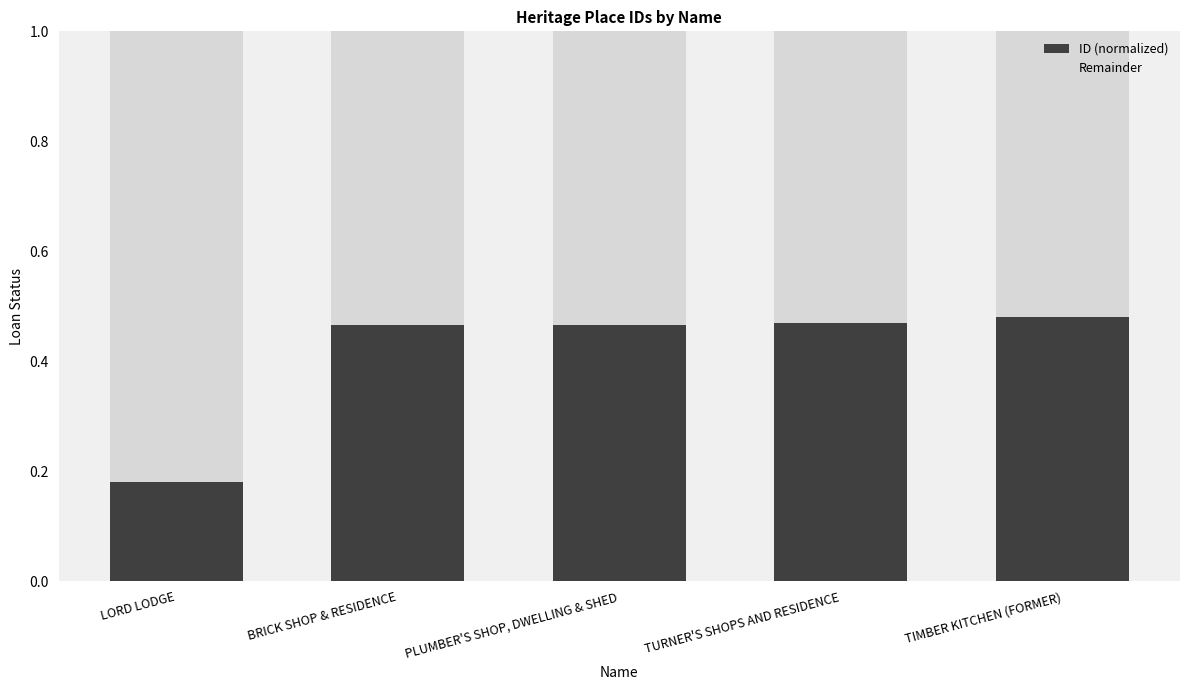

True or false: ID (normalized) has a value of 0.8 at PLUMBER'S SHOP, DWELLING & SHED.

False